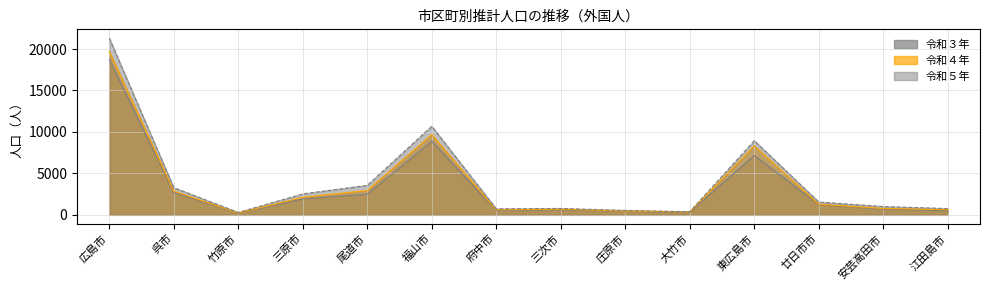

What is the sum of the 令和５年 values at 府中市 and 広島市?

22035